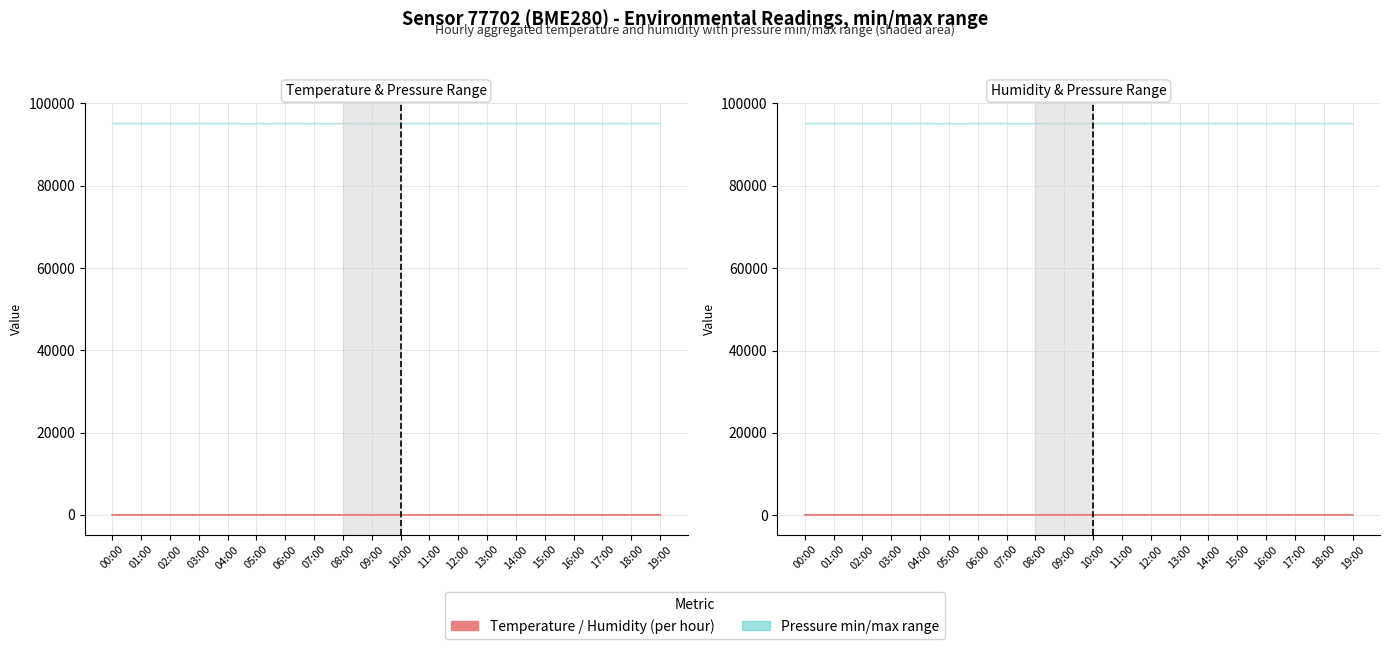

Is it true that Temperature equals 1.0 at 10:00?

True